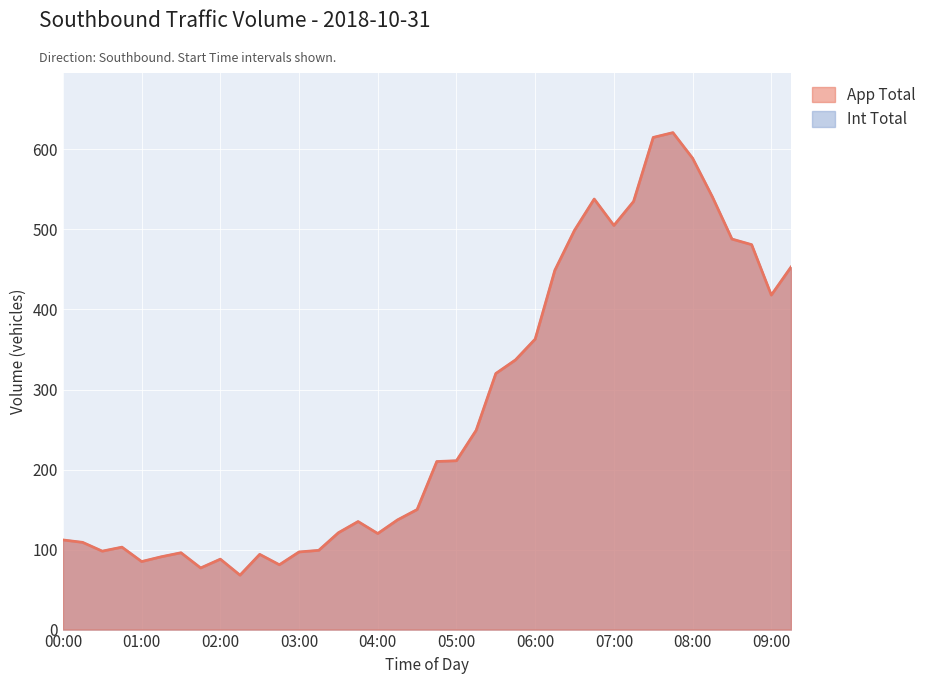

True or false: App Total and Int Total intersect in this chart.

False